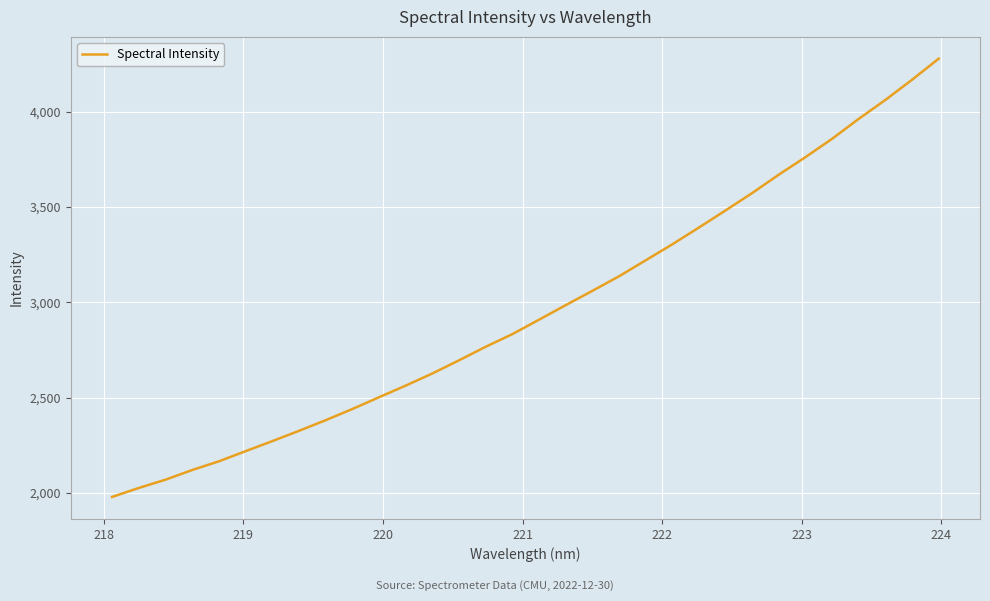

What is the difference between the maximum and minimum values?

2298.1